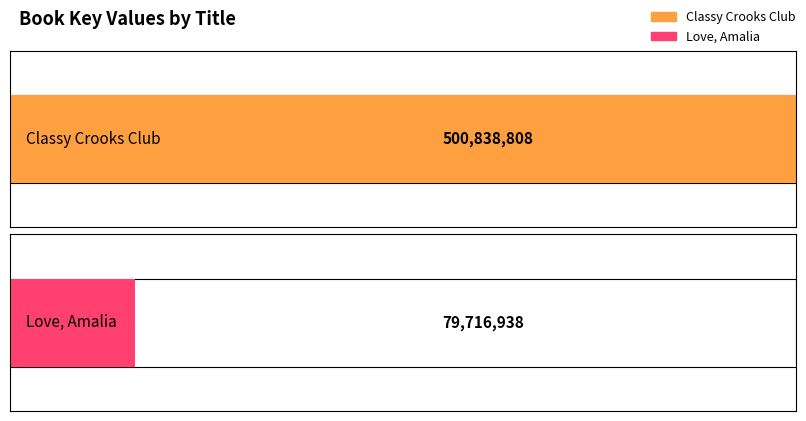

Approximately how many times larger is the value at Classy Crooks Club compared to Love, Amalia?

6.3